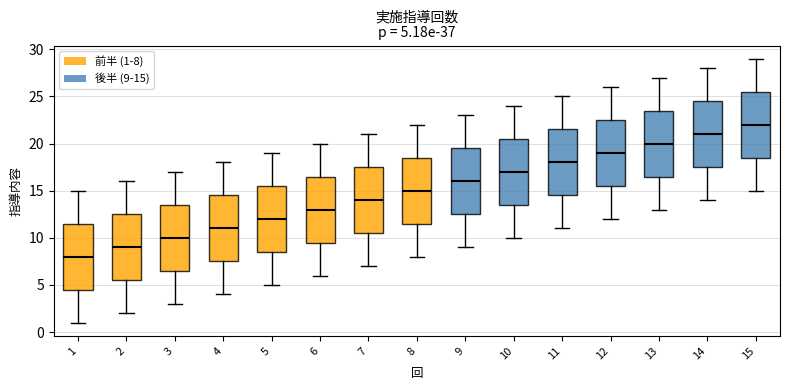

Which box has the lowest median line?

1